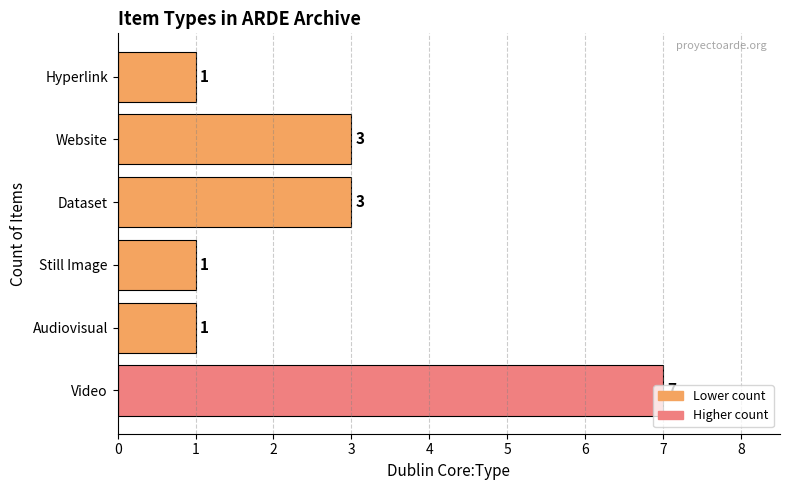

How many values are below 3?

3